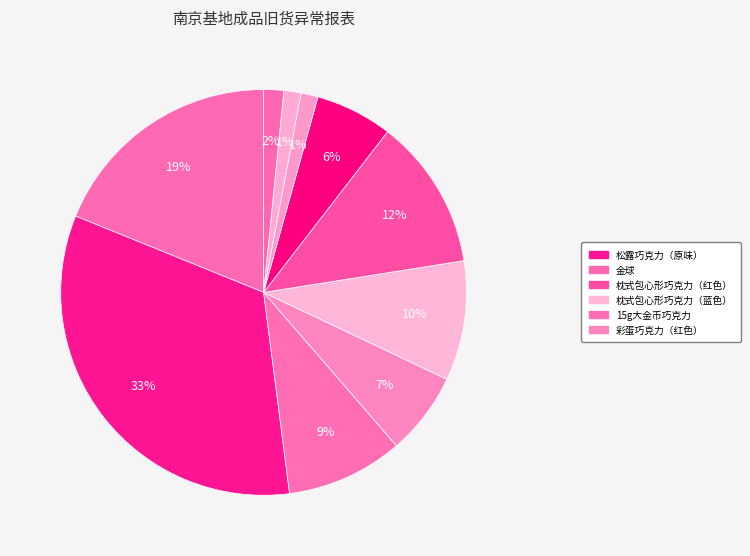

To the nearest percent, what is the difference between the largest and smallest slice percentages?

32%